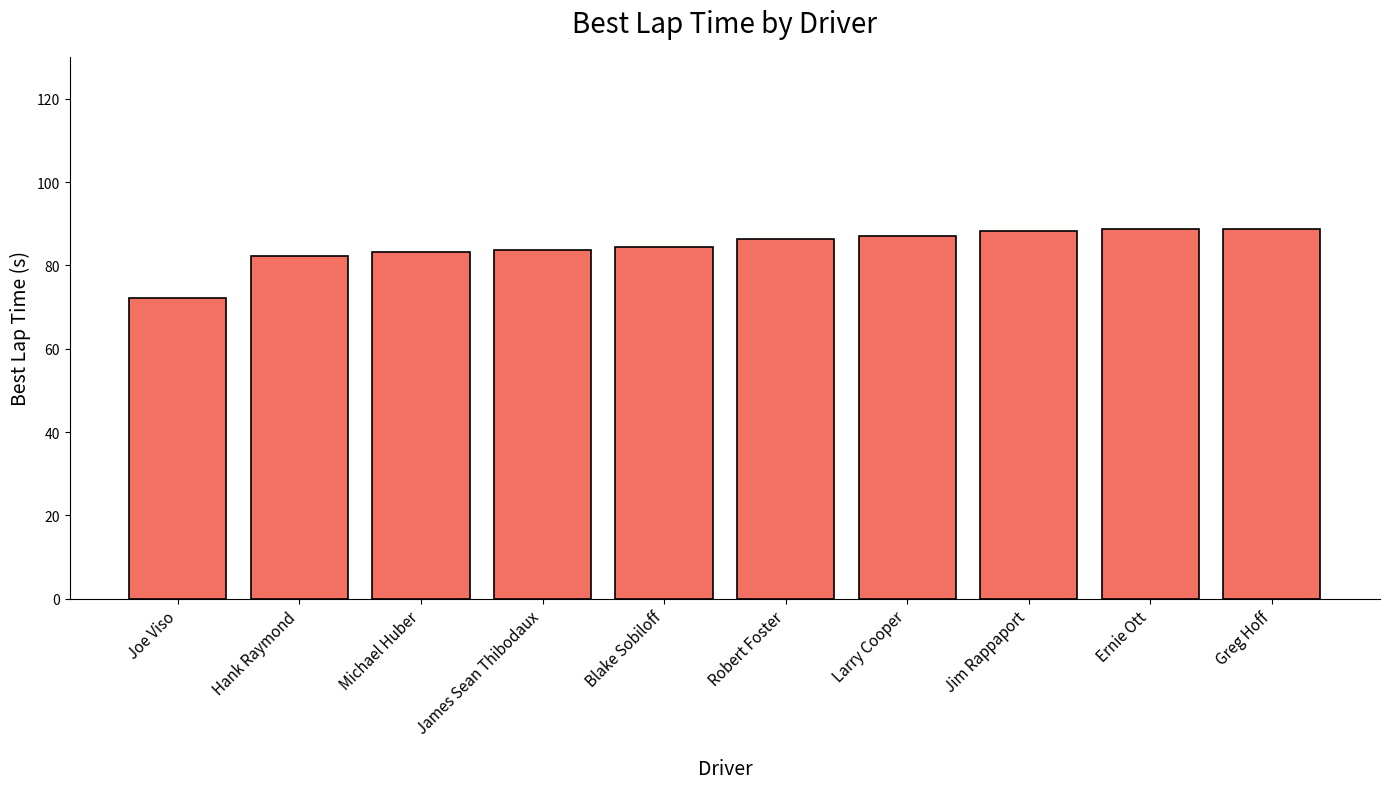

What position from the left is Joe Viso?

1